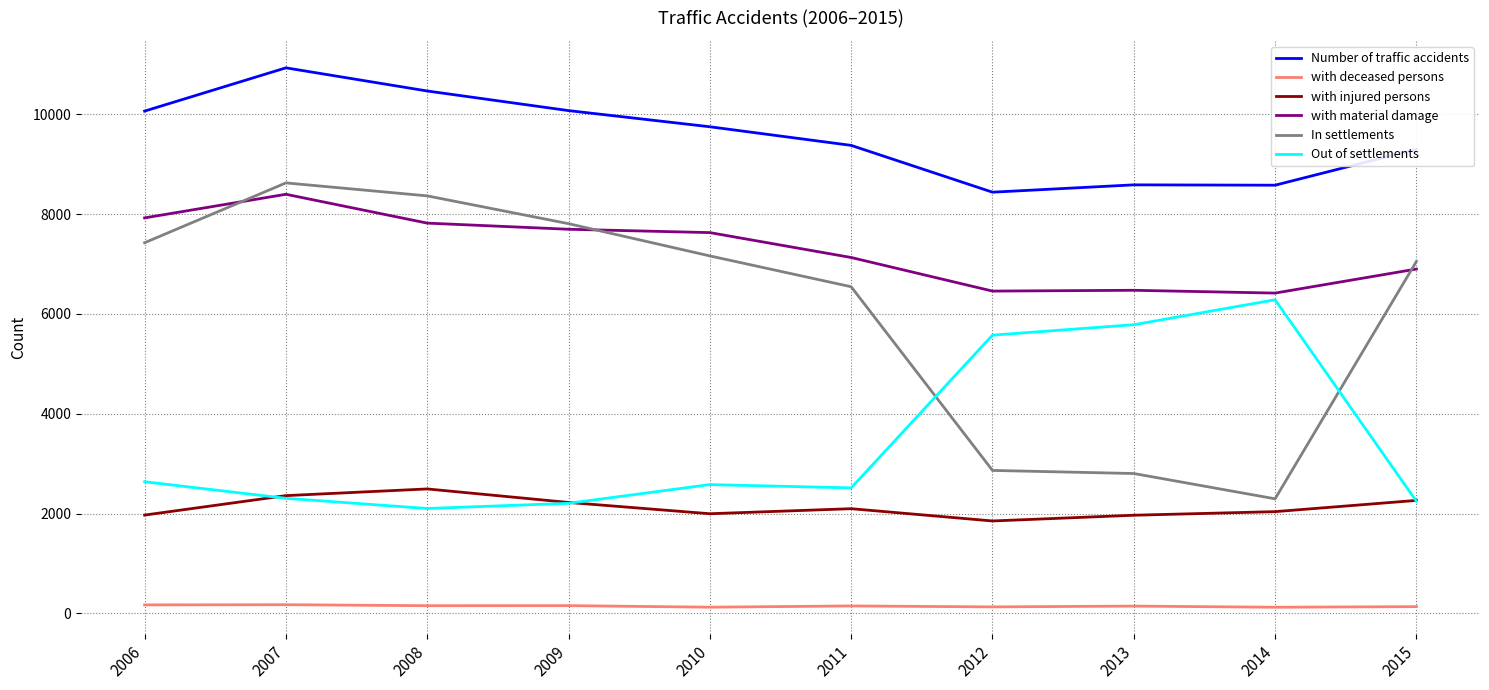

What is the greatest value displayed?

10933